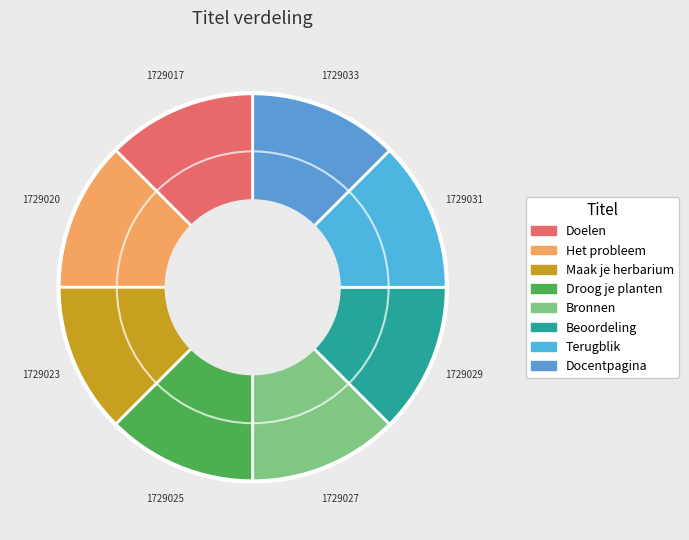

To the nearest percent, what percentage of the pie is Het probleem?

12%